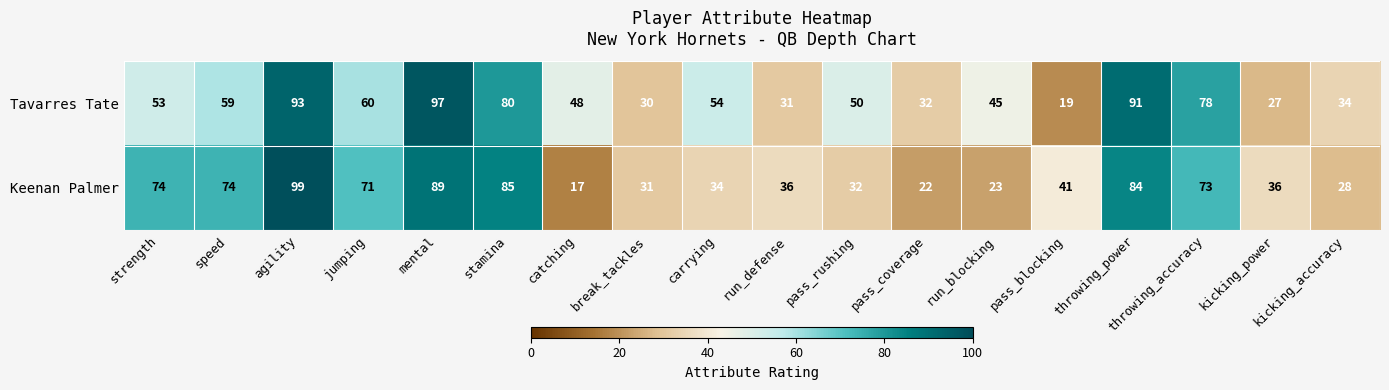

How many distinct data groups are displayed?

2